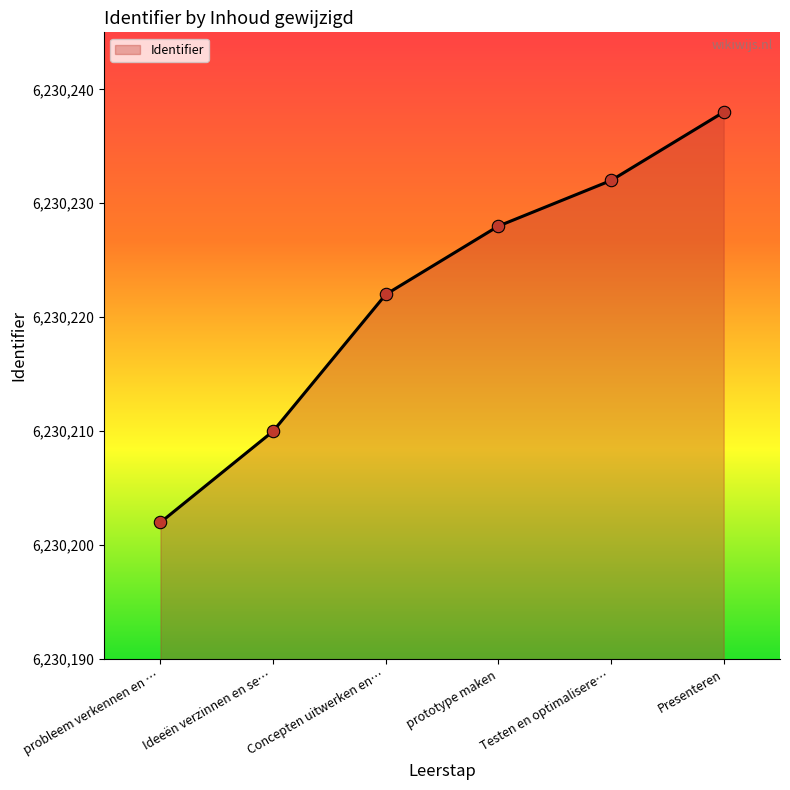

What is the ratio of the value at Testen en optimalisere… to the value at Concepten uitwerken en…?

1.0